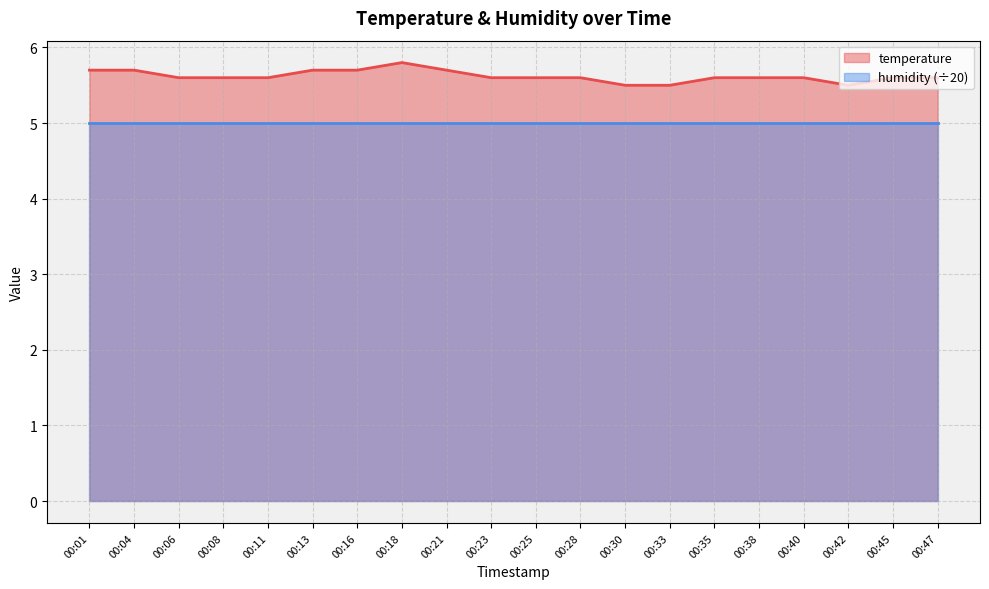

What is the ratio of the value at 00:42 to the value at 00:45?

1.0